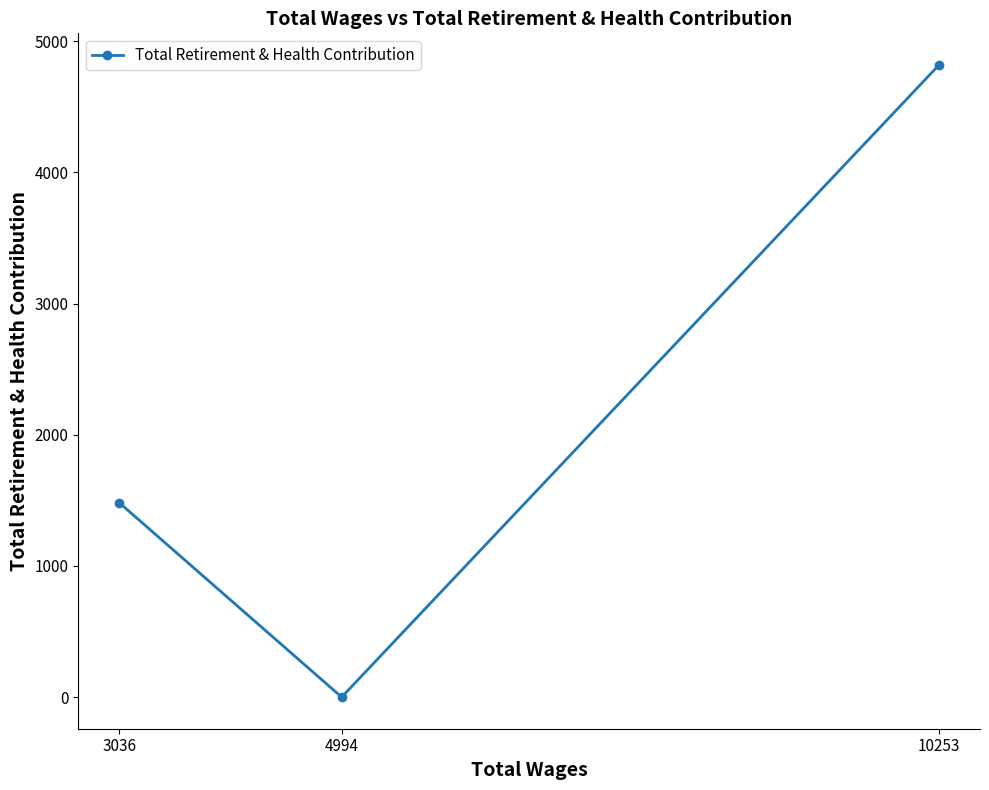

List the labels in order of value, smallest first.

4994, 3036, 10253